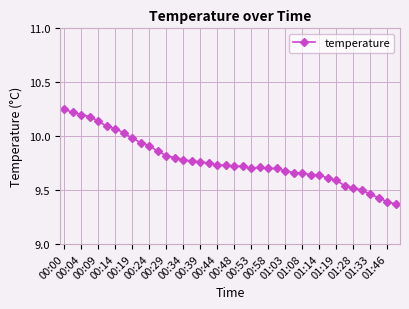

What is the difference between the maximum and minimum values?

0.9